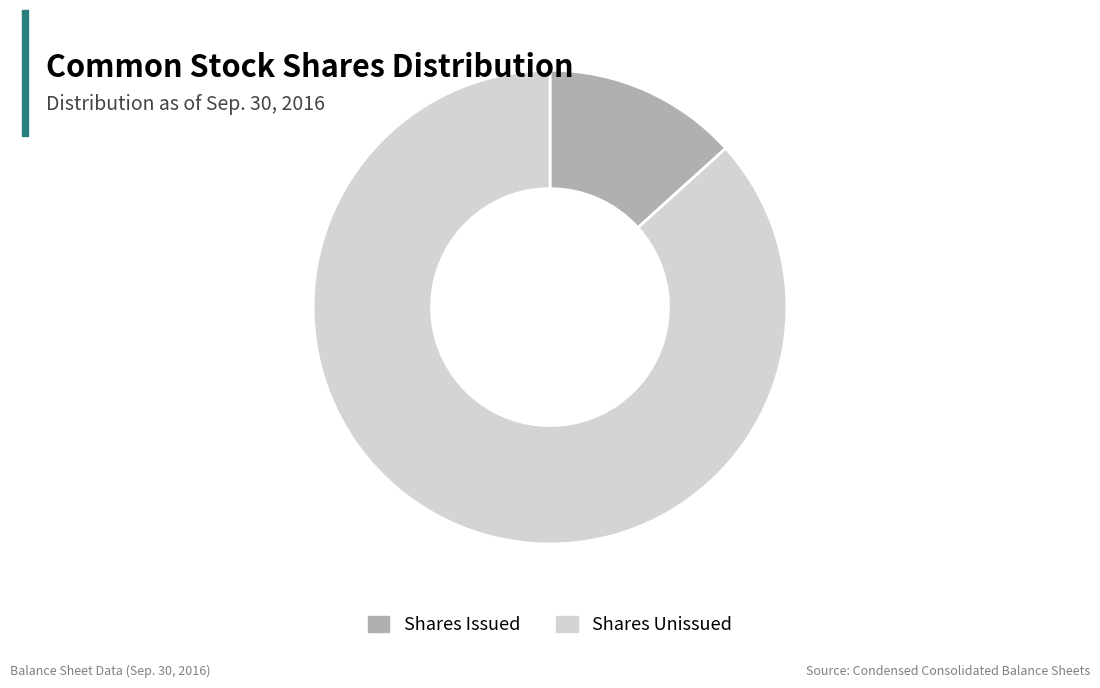

Which slice represents more than half of the pie?

Shares Unissued